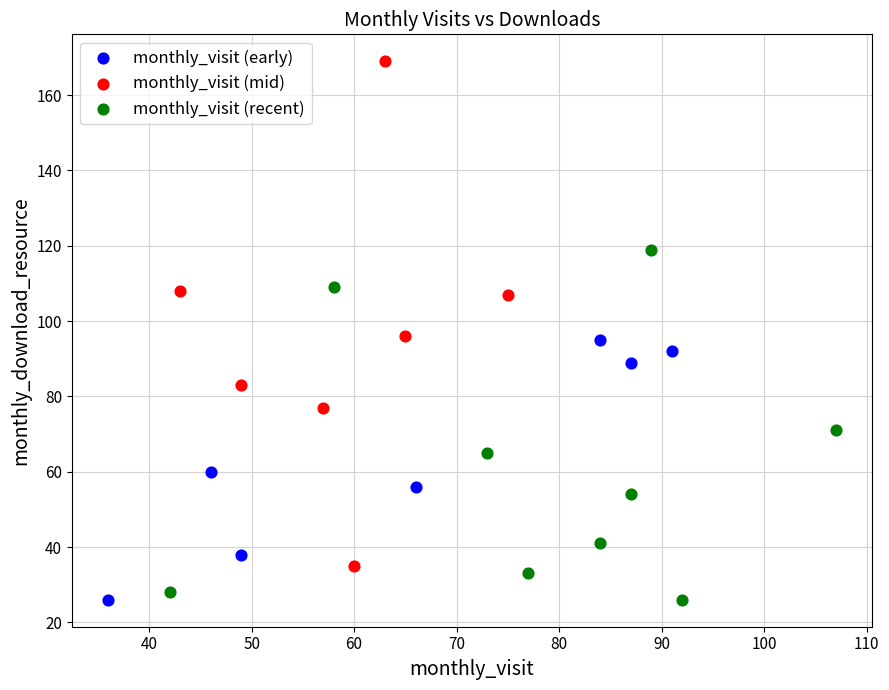

What are all the series names shown in the legend?

monthly_visit (early), monthly_visit (mid), monthly_visit (recent)